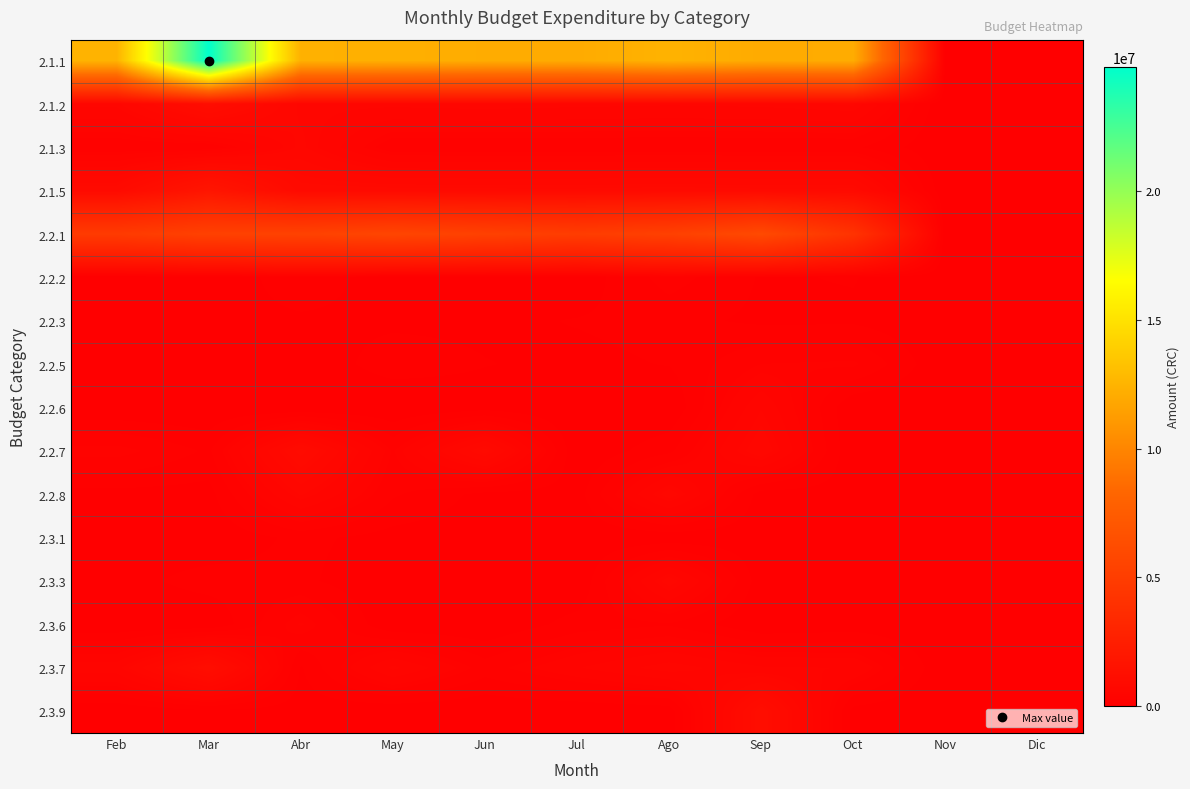

Which series has the largest total across all categories?

2.1.1